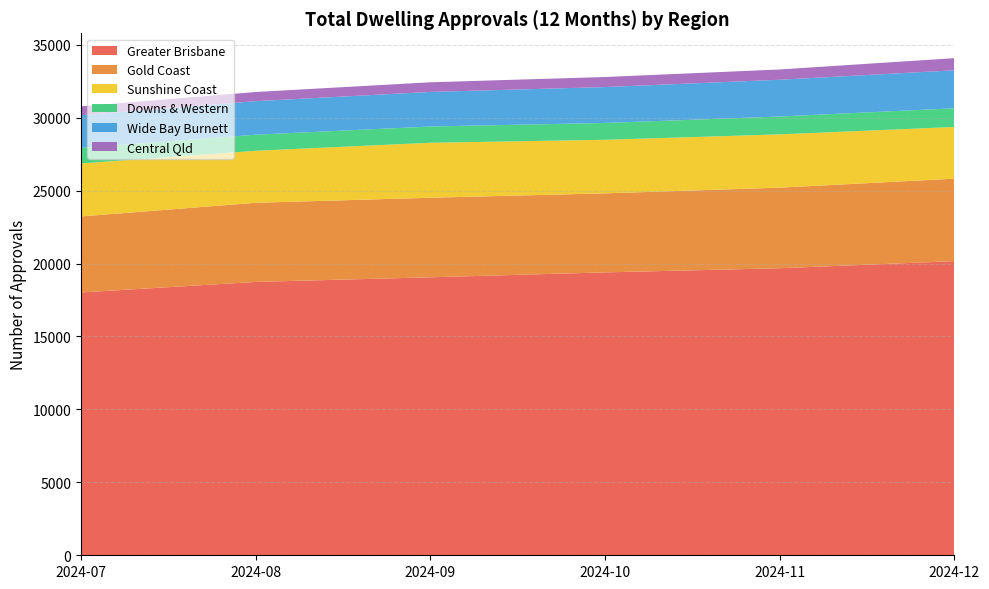

Reading left to right, extract all data points from this chart.

Greater Brisbane: 18019	18742	19058	19395	19679	20165
Gold Coast: 5215	5425	5455	5420	5527	5655
Sunshine Coast: 3629	3565	3770	3671	3652	3545
Downs & Western: 1067	1105	1114	1155	1224	1282
Wide Bay Burnett: 2241	2298	2370	2461	2522	2604
Central Qld: 608	628	662	688	704	833